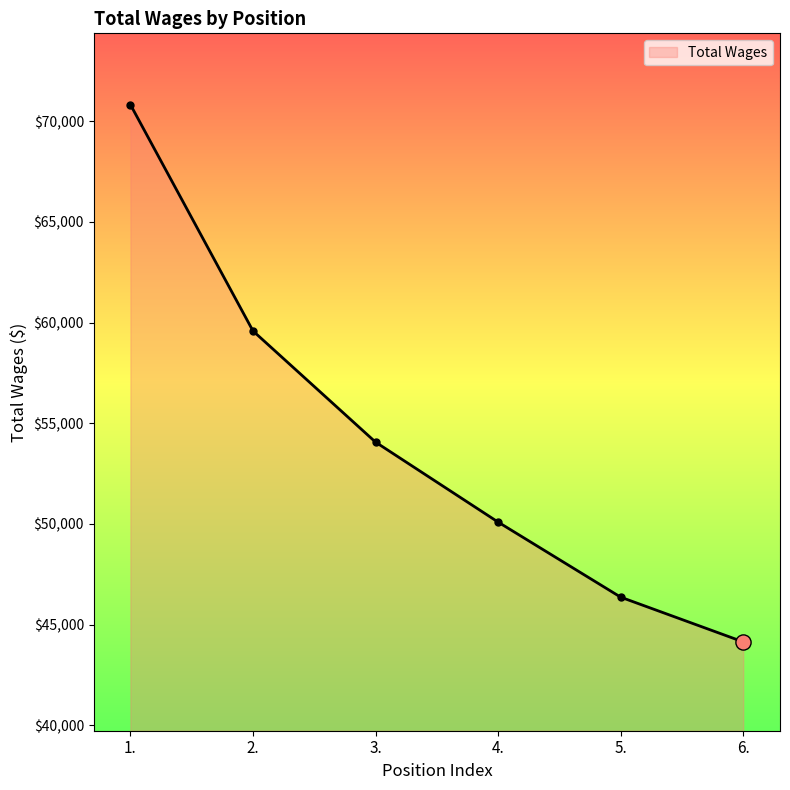

What is the change in value from 2. to 3.?

-5524